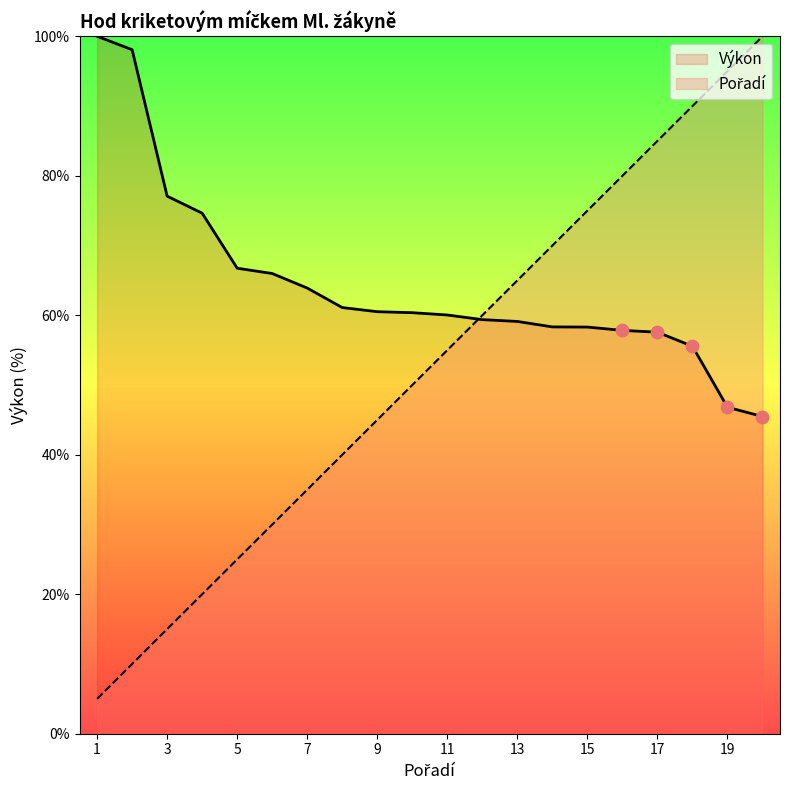

Which series has the largest total across all categories?

Výkon